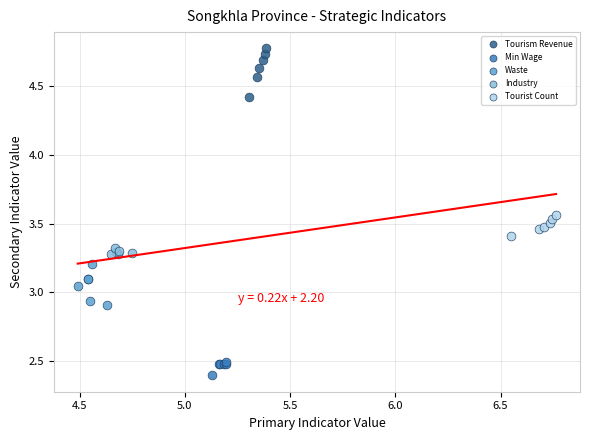

Which series contains the highest Y value?

Tourism Revenue